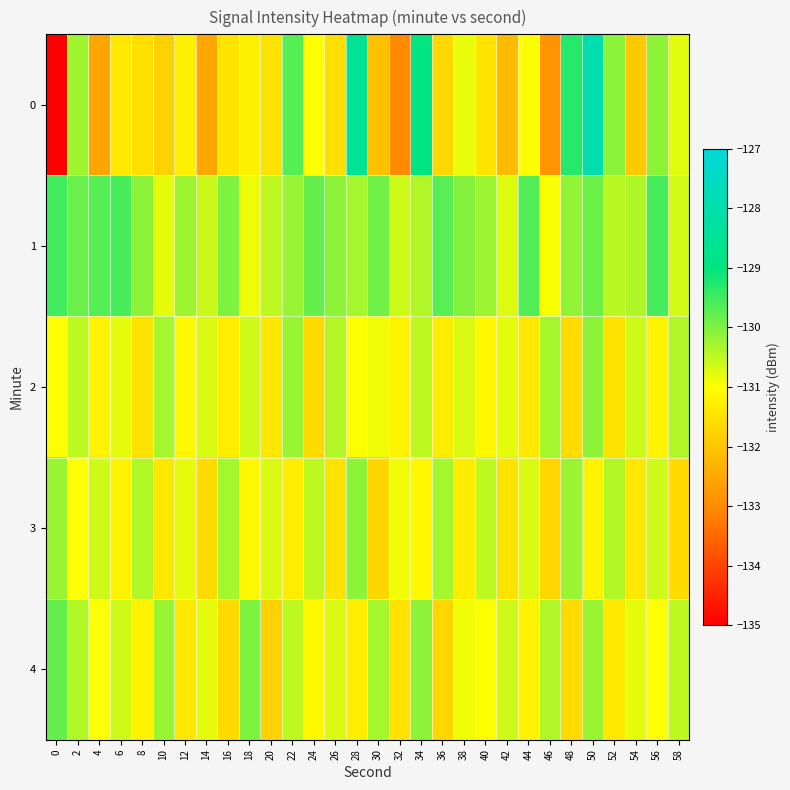

What is the maximum value shown in the chart?

-127.9